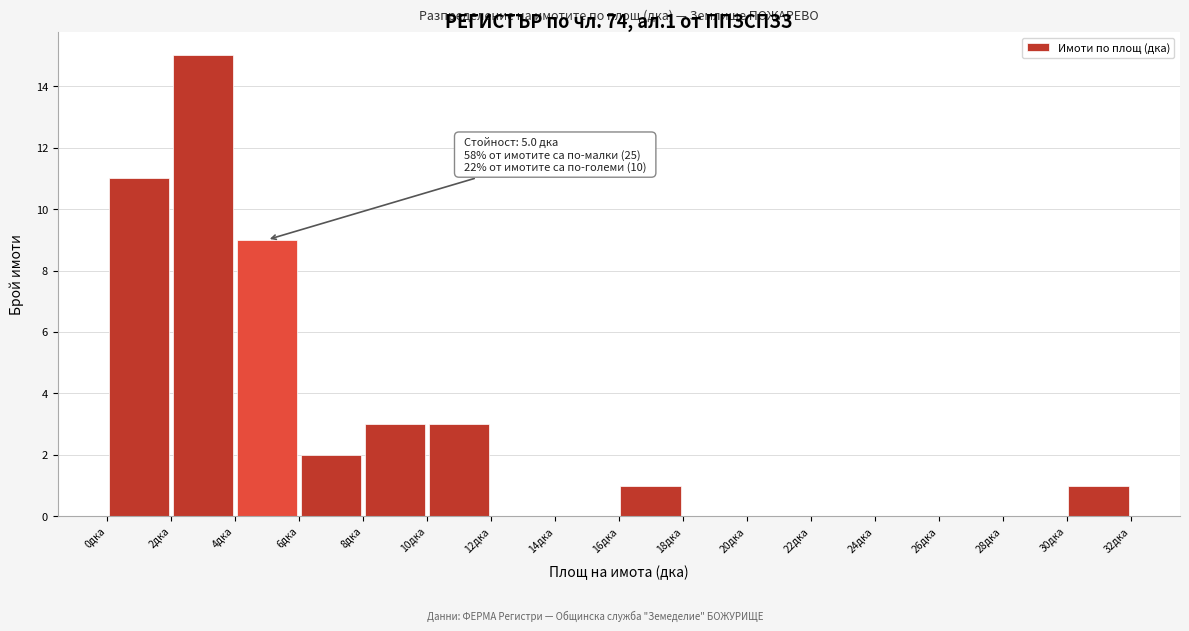

Over which range of the x-axis is the bar tallest?

2 to 4